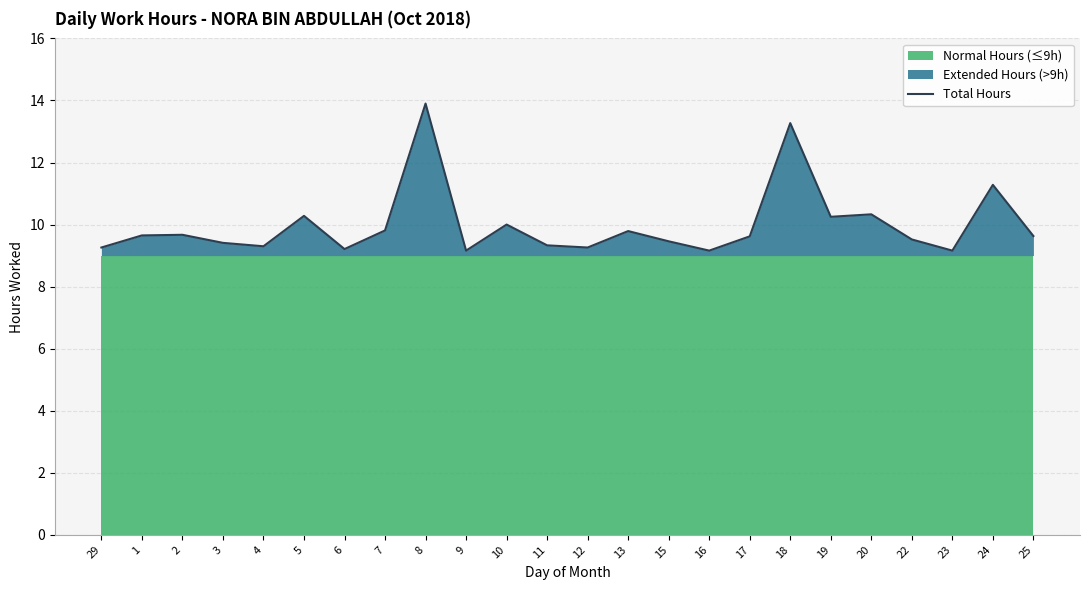

Rank the categories by value from lowest to highest.

9, 16, 23, 6, 29, 12, 4, 11, 3, 15, 22, 17, 25, 1, 2, 13, 7, 10, 19, 5, 20, 24, 18, 8